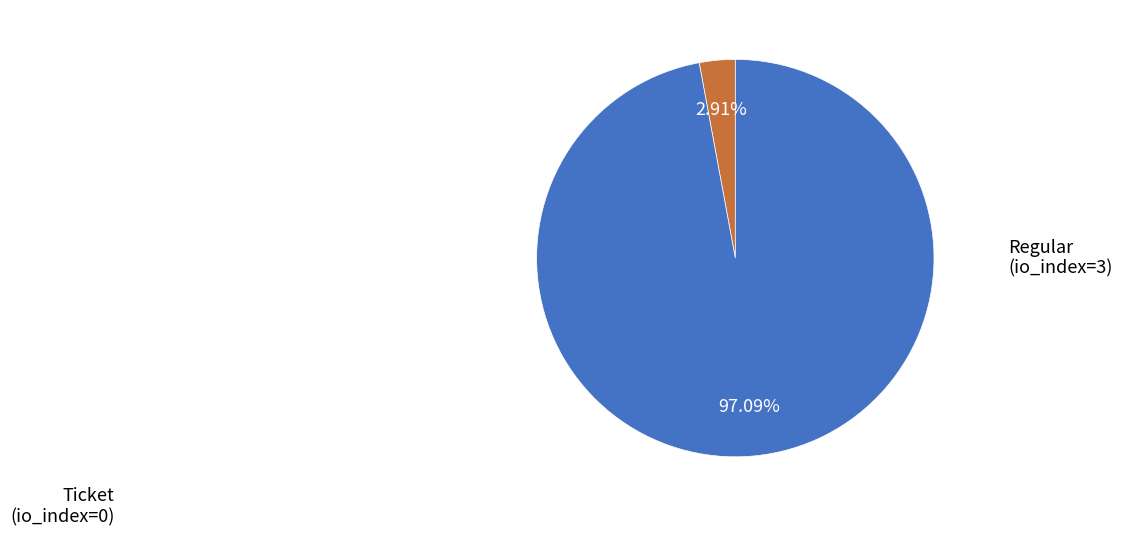

Does any single category account for the majority?

Yes